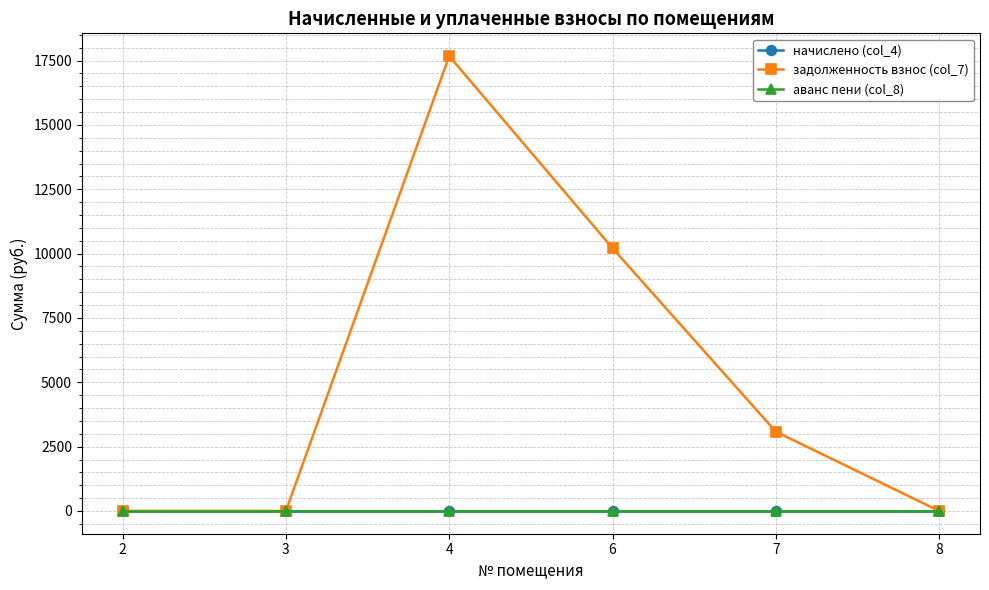

At 3, list the series in order from largest to smallest.

начислено (col_4), задолженность взнос (col_7), аванс пени (col_8)